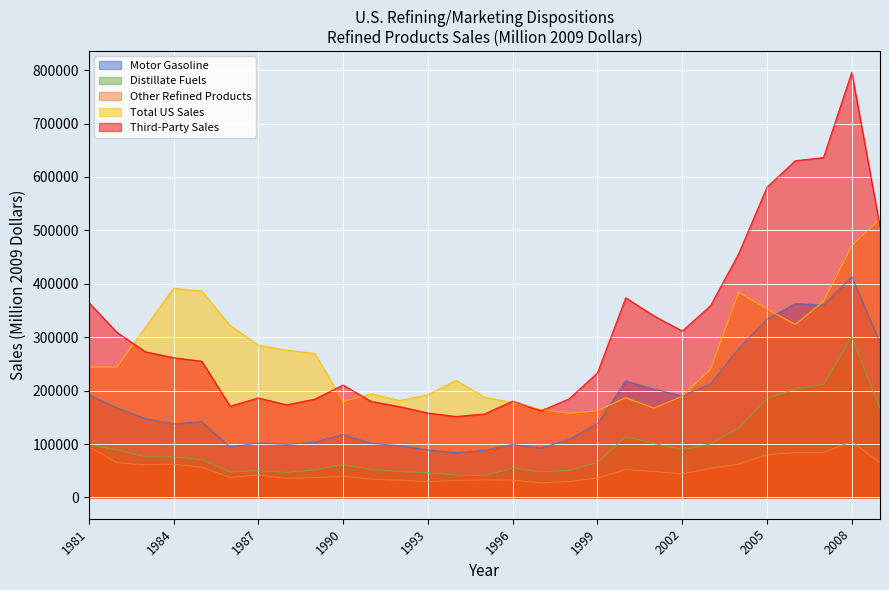

What is the value of the Third-Party Sales point at the 23rd from the left?

358916